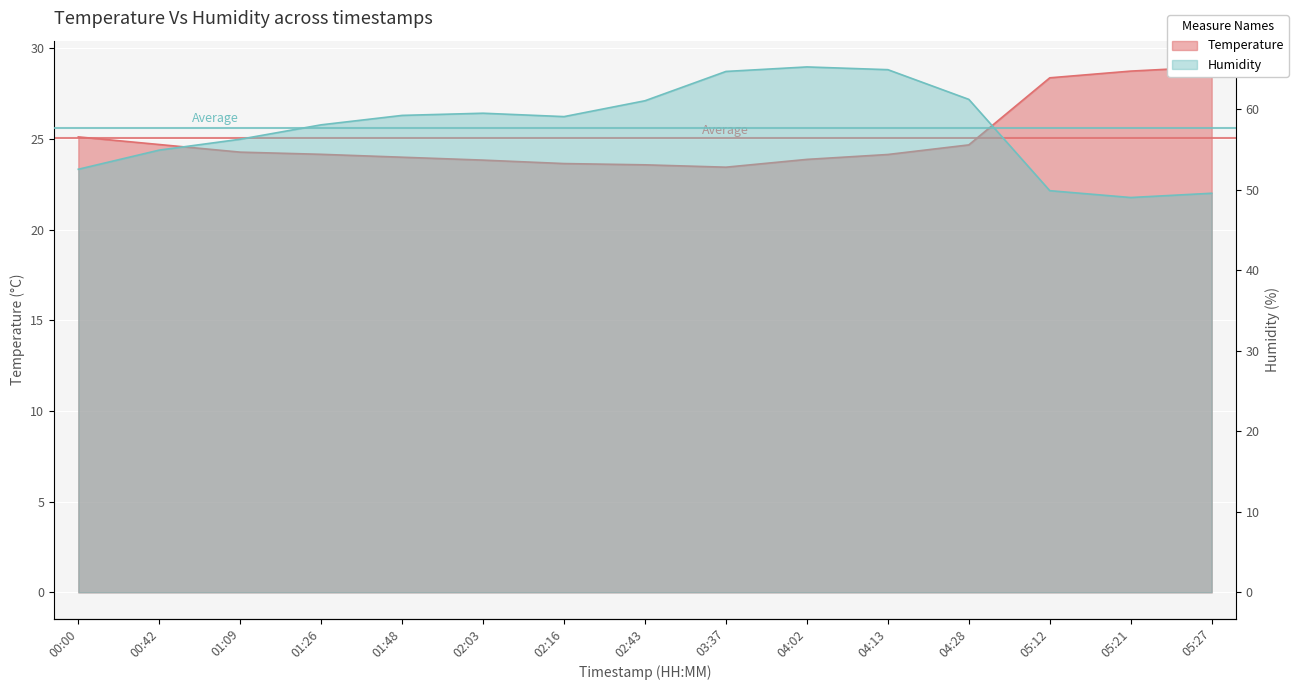

True or false: Temperature and Humidity cross at least once.

False